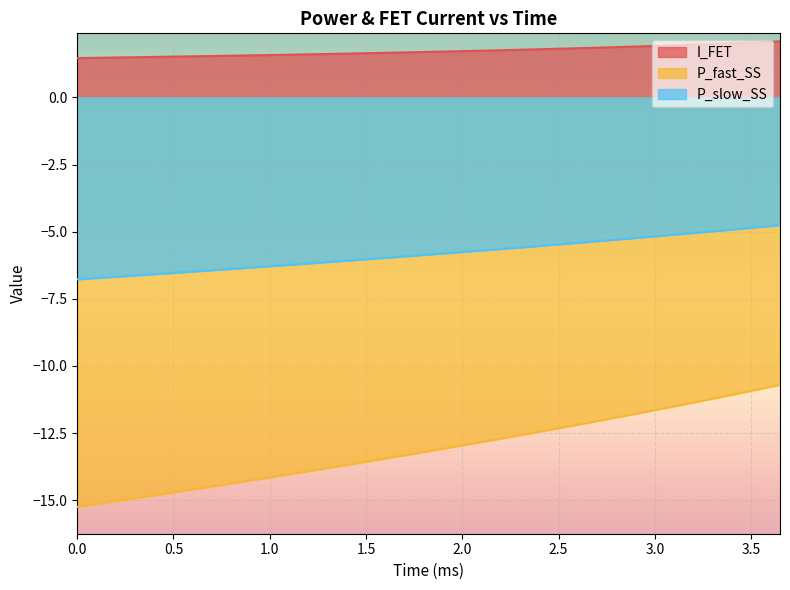

Which series has the largest total across all categories?

I_FET